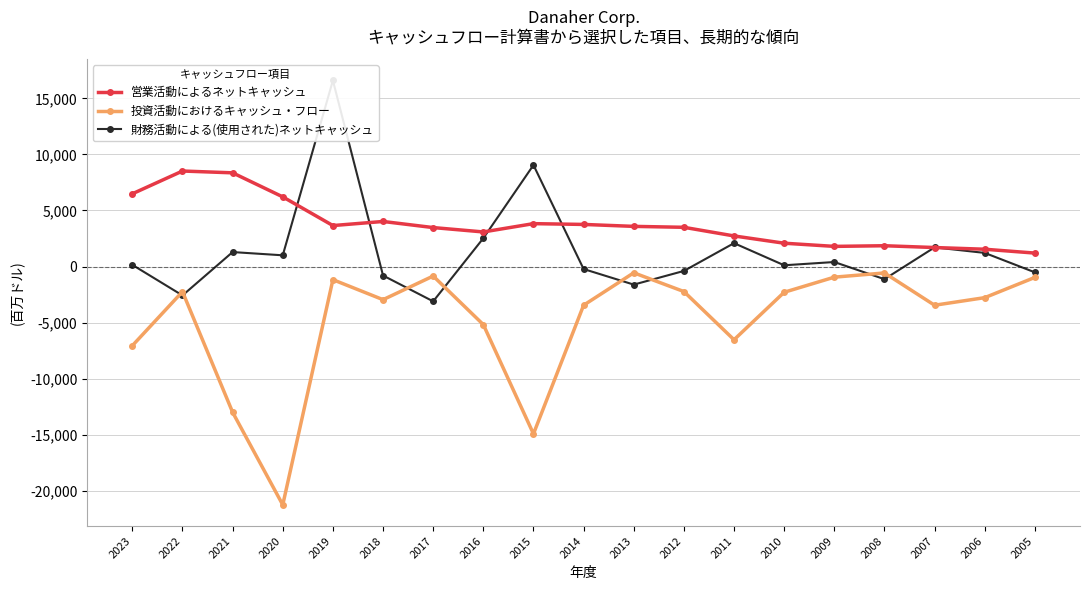

How many values in 財務活動による(使用された)ネットキャッシュ are below zero?

8